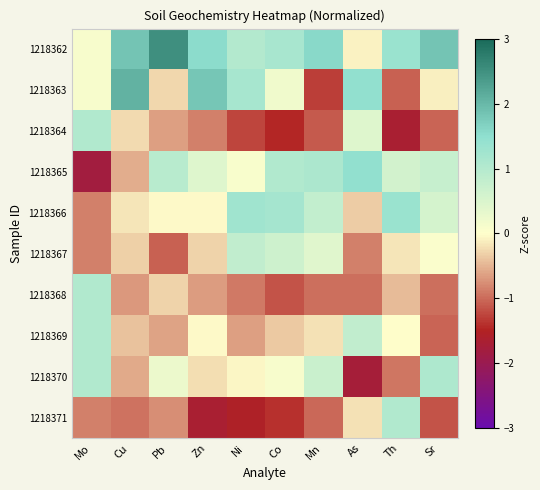

Reading left to right, list all the values displayed in this chart.

1218362: Mo=0.1	Cu=1.8	Pb=2.5	Zn=1.5	Ni=1.0	Co=1.2	Mn=1.6	As=-0.1	Th=1.3	Sr=1.8
1218363: Mo=0.1	Cu=2.1	Pb=-0.3	Zn=1.8	Ni=1.2	Co=0.2	Mn=-1.3	As=1.5	Th=-1.1	Sr=-0.1
1218364: Mo=1.1	Cu=-0.2	Pb=-0.7	Zn=-0.9	Ni=-1.2	Co=-1.5	Mn=-1.1	As=0.4	Th=-1.7	Sr=-1.0
1218365: Mo=-1.8	Cu=-0.5	Pb=1.0	Zn=0.4	Ni=0.1	Co=1.0	Mn=1.1	As=1.5	Th=0.6	Sr=0.8
1218366: Mo=-0.9	Cu=-0.2	Pb=-0.0	Zn=-0.0	Ni=1.3	Co=1.2	Mn=0.8	As=-0.3	Th=1.3	Sr=0.6
1218367: Mo=-0.9	Cu=-0.3	Pb=-1.1	Zn=-0.3	Ni=0.8	Co=0.7	Mn=0.4	As=-0.8	Th=-0.2	Sr=0.1
1218368: Mo=1.1	Cu=-0.7	Pb=-0.3	Zn=-0.7	Ni=-0.9	Co=-1.2	Mn=-1.0	As=-1.0	Th=-0.5	Sr=-1.0
1218369: Mo=1.1	Cu=-0.4	Pb=-0.6	Zn=-0.0	Ni=-0.6	Co=-0.4	Mn=-0.2	As=0.8	Th=-0.0	Sr=-1.0
1218370: Mo=1.1	Cu=-0.6	Pb=0.2	Zn=-0.2	Ni=-0.1	Co=0.1	Mn=0.7	As=-1.7	Th=-0.9	Sr=1.1
1218371: Mo=-0.9	Cu=-0.9	Pb=-0.8	Zn=-1.7	Ni=-1.6	Co=-1.4	Mn=-1.0	As=-0.2	Th=1.0	Sr=-1.2